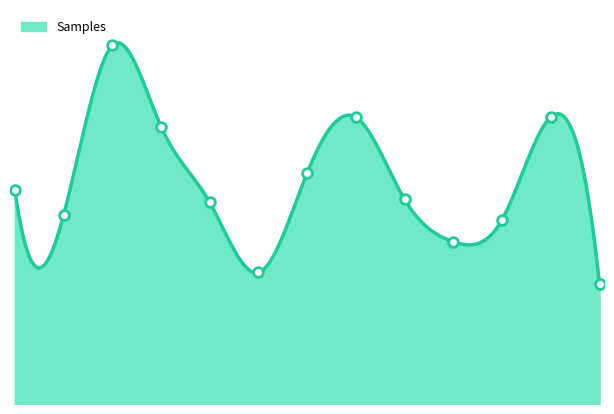

What is the change in value from 10:30 to 13:30?

-9232